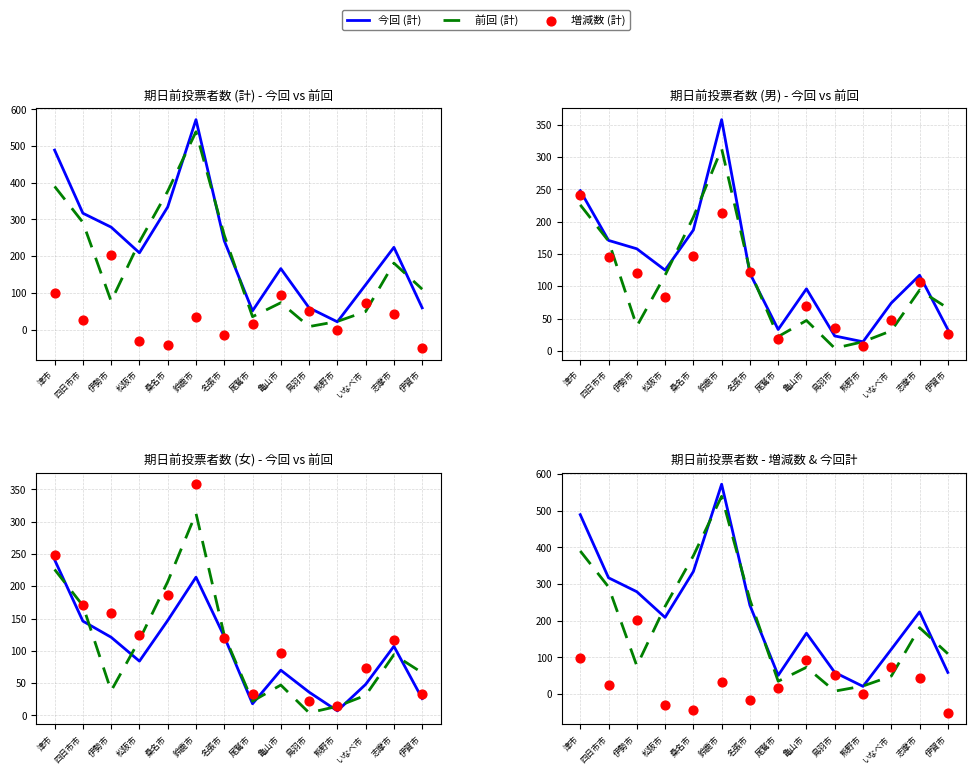

Which series contains the highest Y value?

今回 (計)